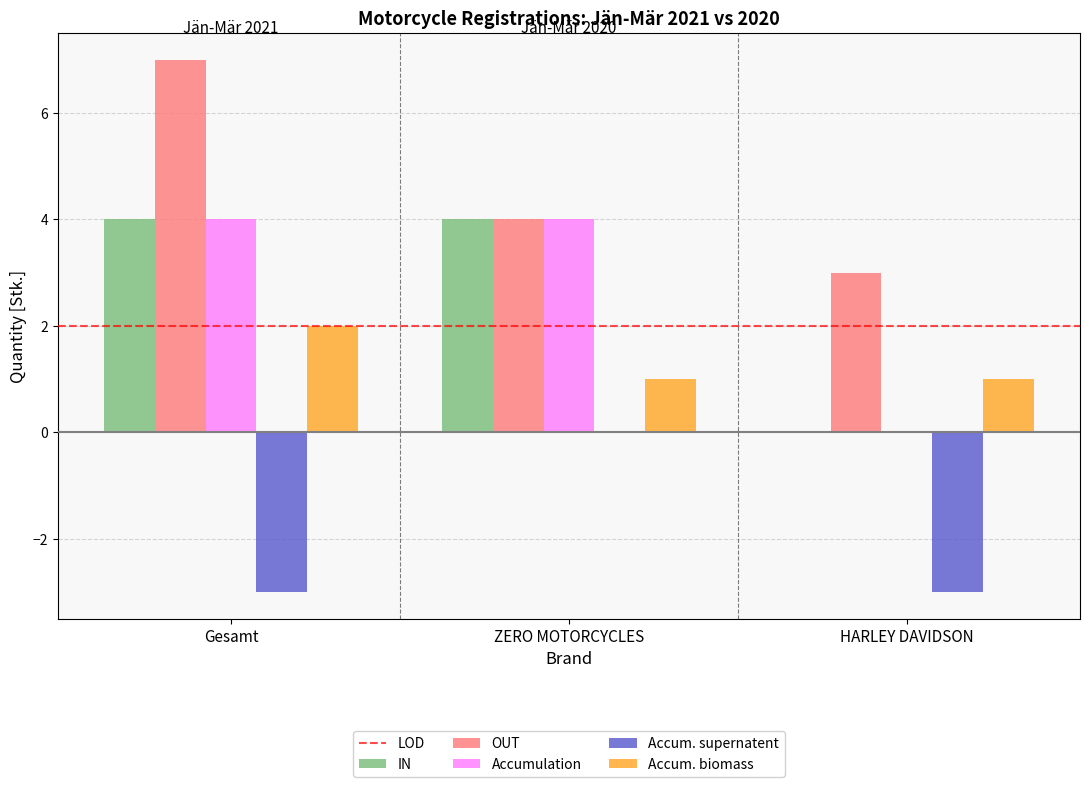

Reading left to right, what are all the values shown in this chart?

IN: 4	4	0
OUT: 7	4	3
Accumulation: 4	4	0
Accum. supernatent: -3	0	-3
Accum. biomass: 2	1	1